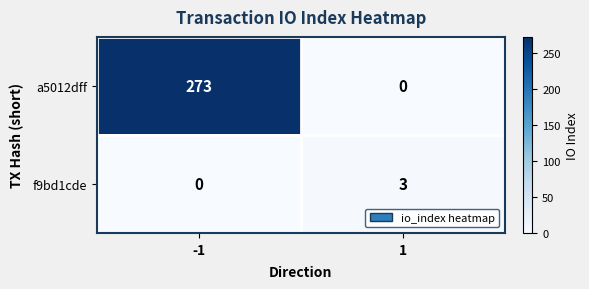

What is the difference between the maximum and minimum values in the f9bd1cde series?

3